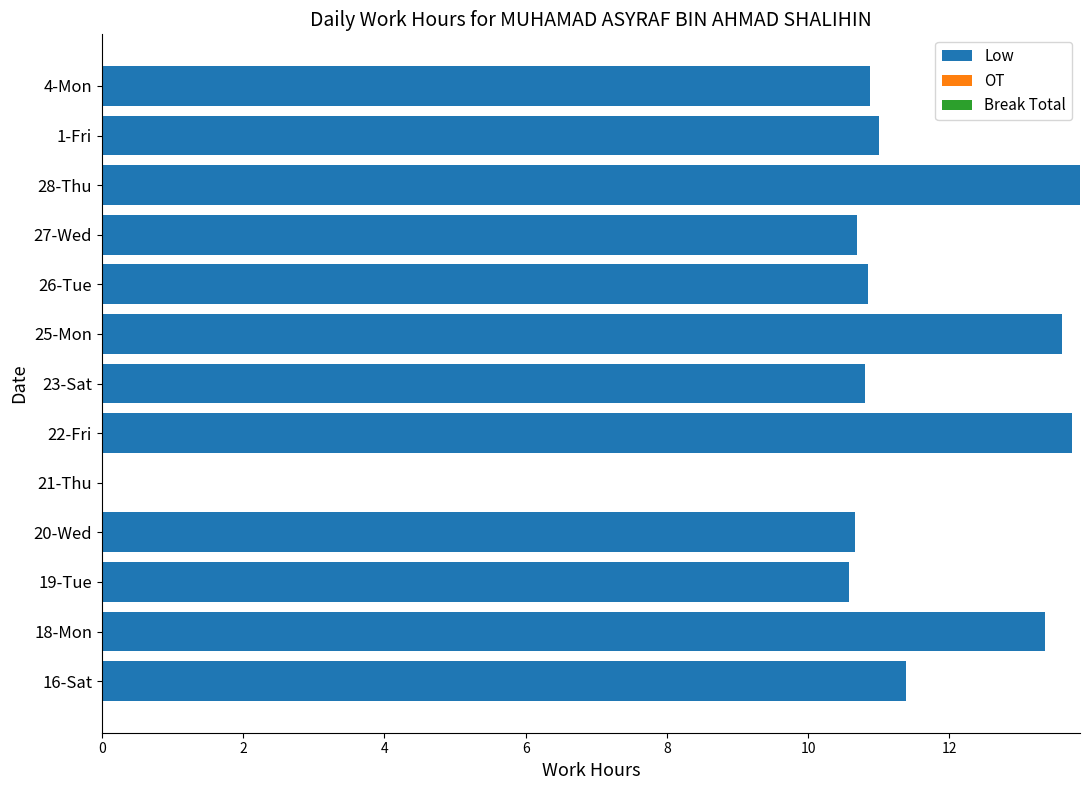

Approximately how many times larger is the value at 25-Mon compared to 27-Wed?

1.3